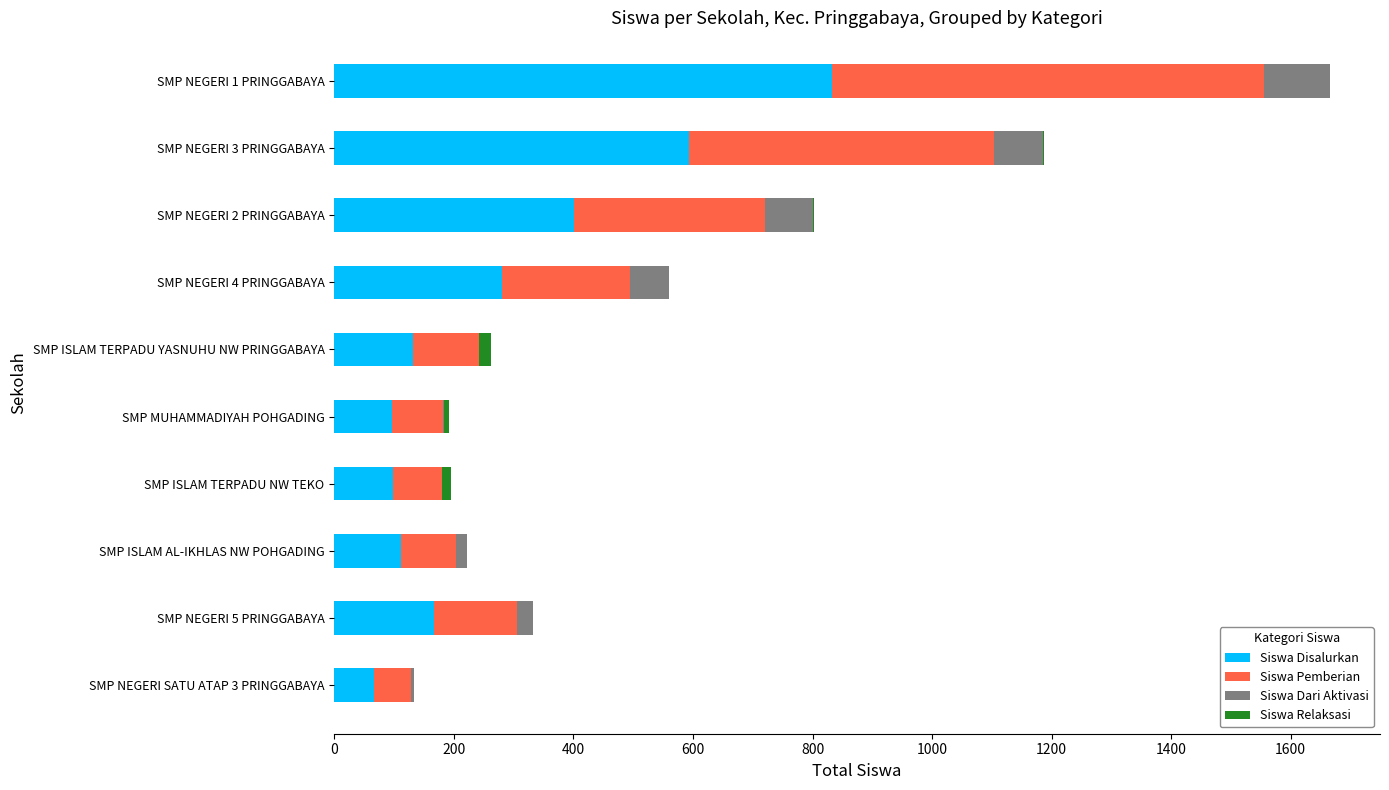

At which category is the sum across all series the highest?

SMP NEGERI 1 PRINGGABAYA